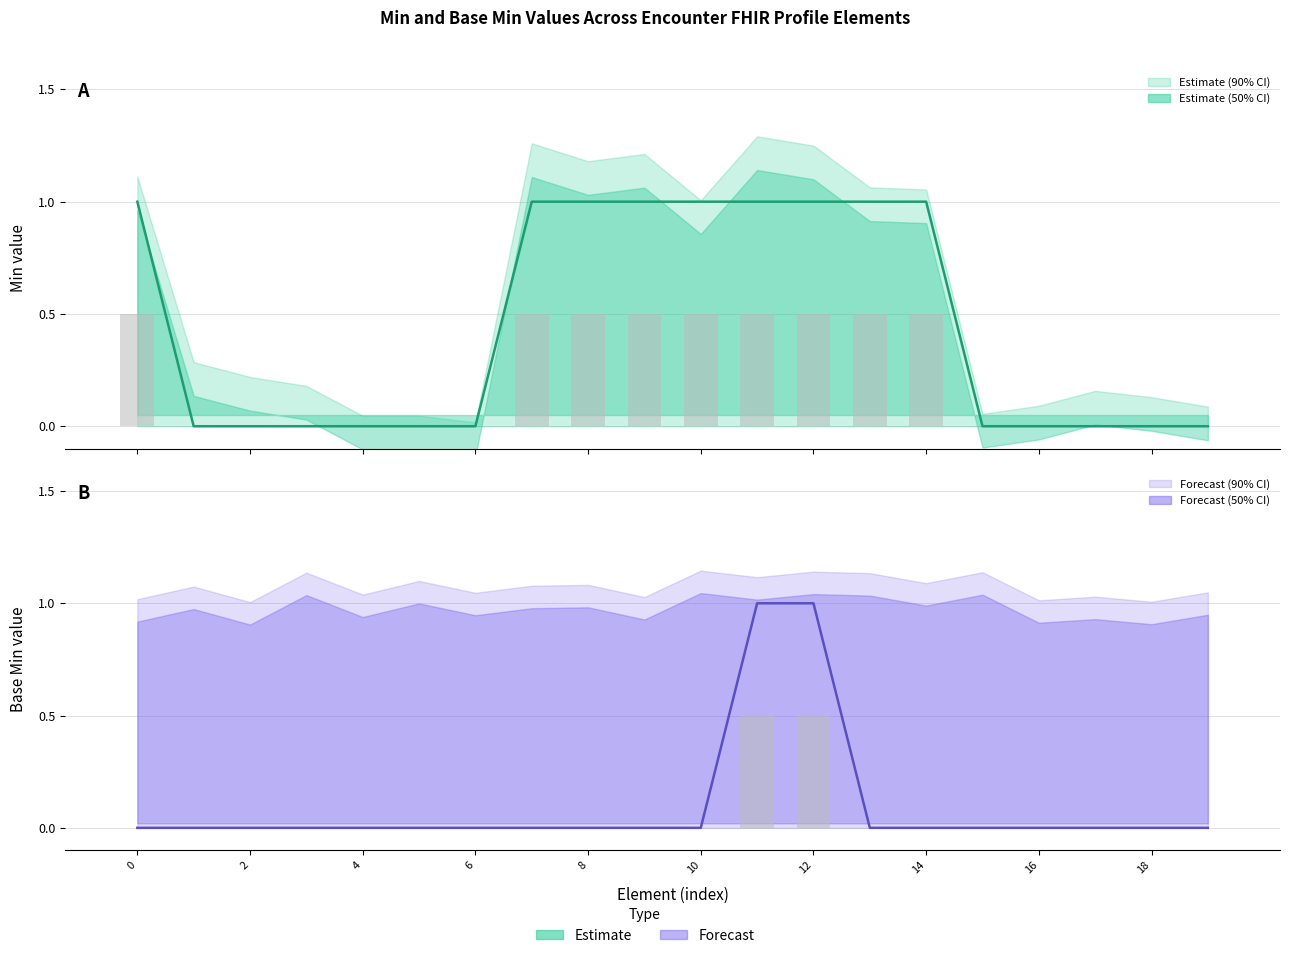

Count the Min values in the range 0 to 1.

20